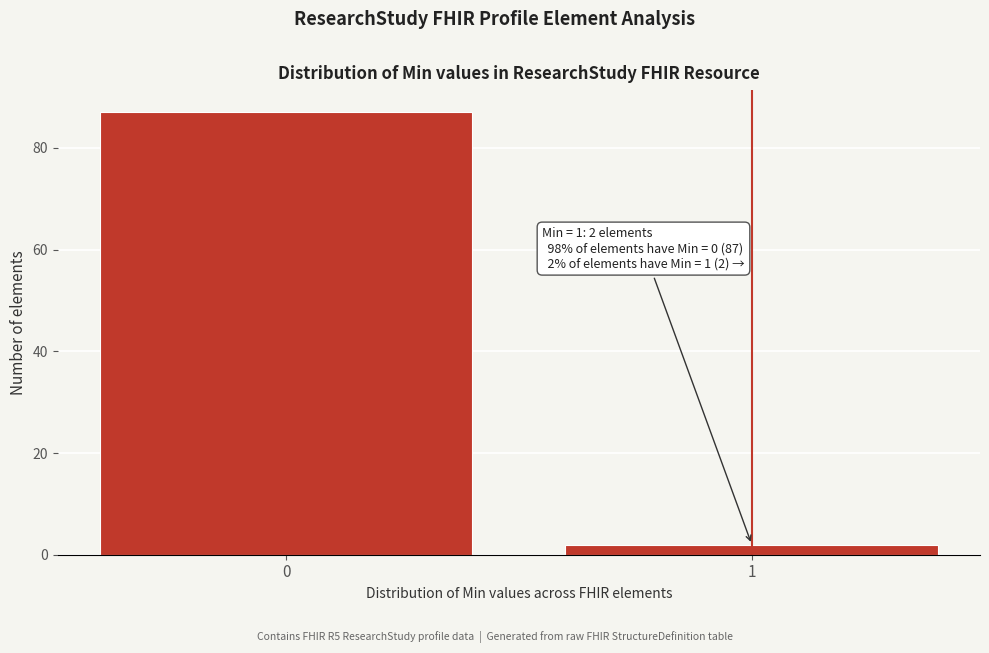

Reading left to right, what are all the values shown in this chart?

0=87	1=2